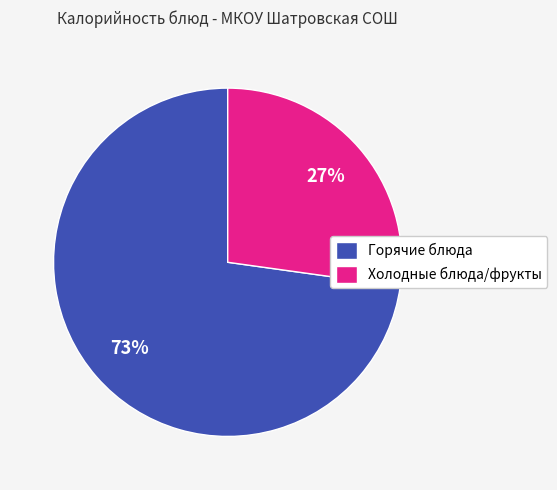

Is there any slice that represents more than half of the pie?

Yes